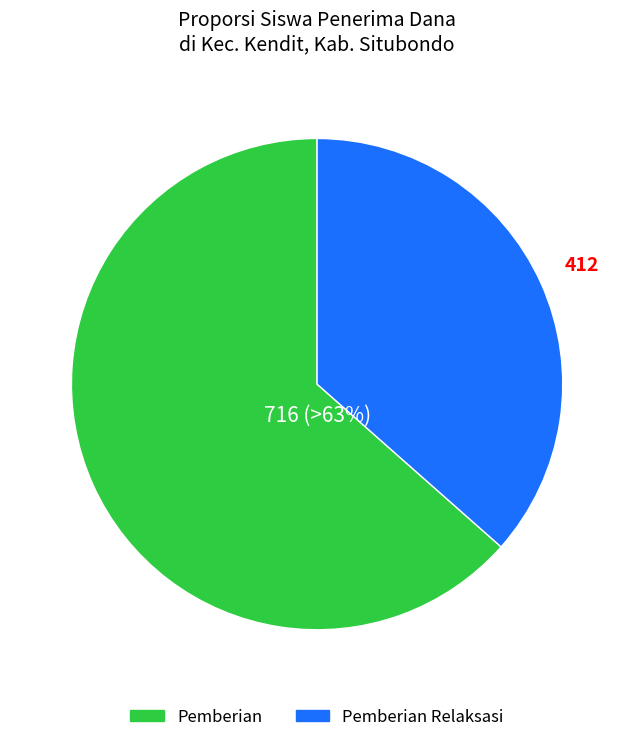

To the nearest percent, what is the average slice percentage?

50%